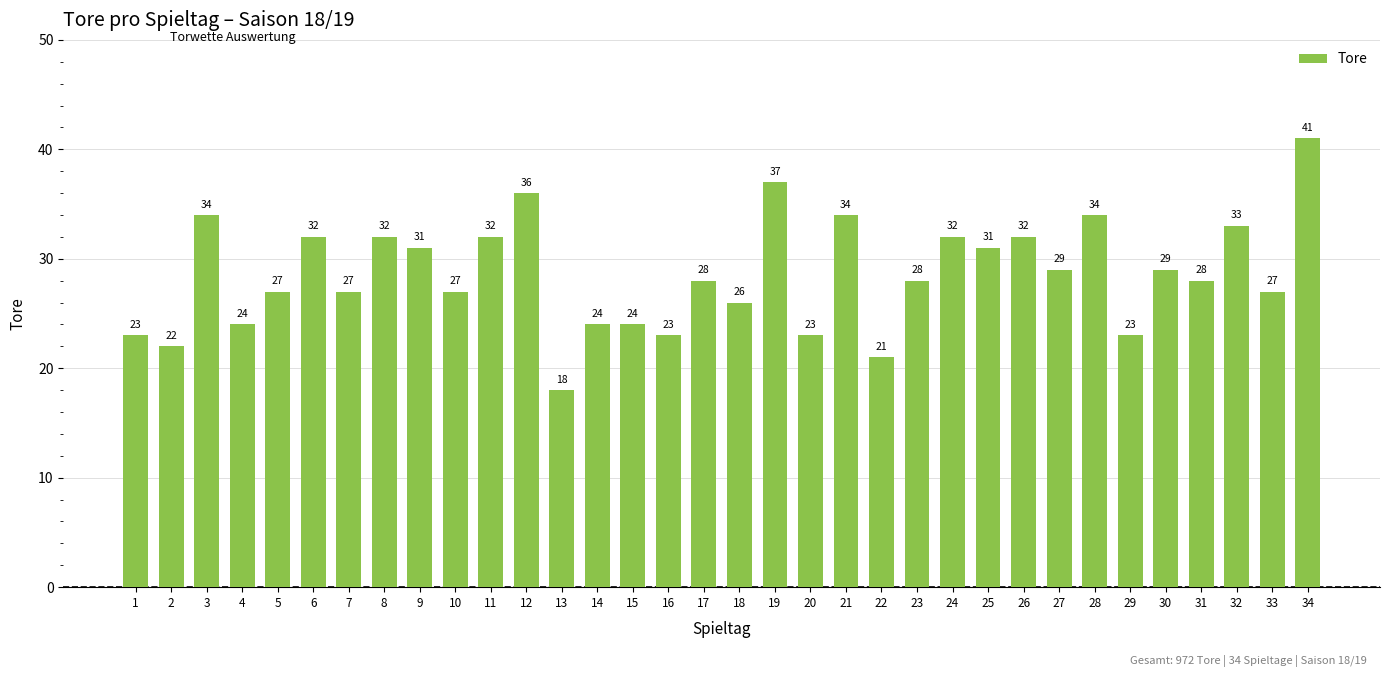

What is the minimum value shown in the chart?

18